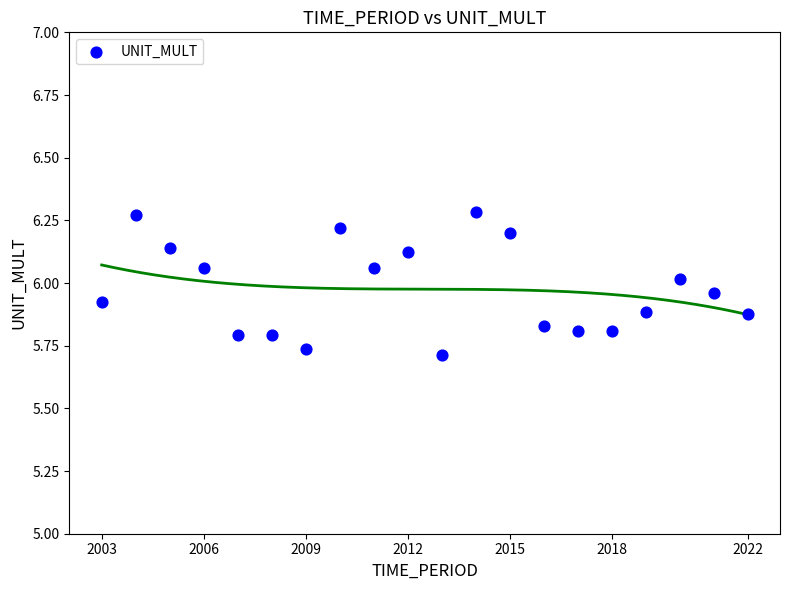

What is the range of Y values (max minus min)?

0.6